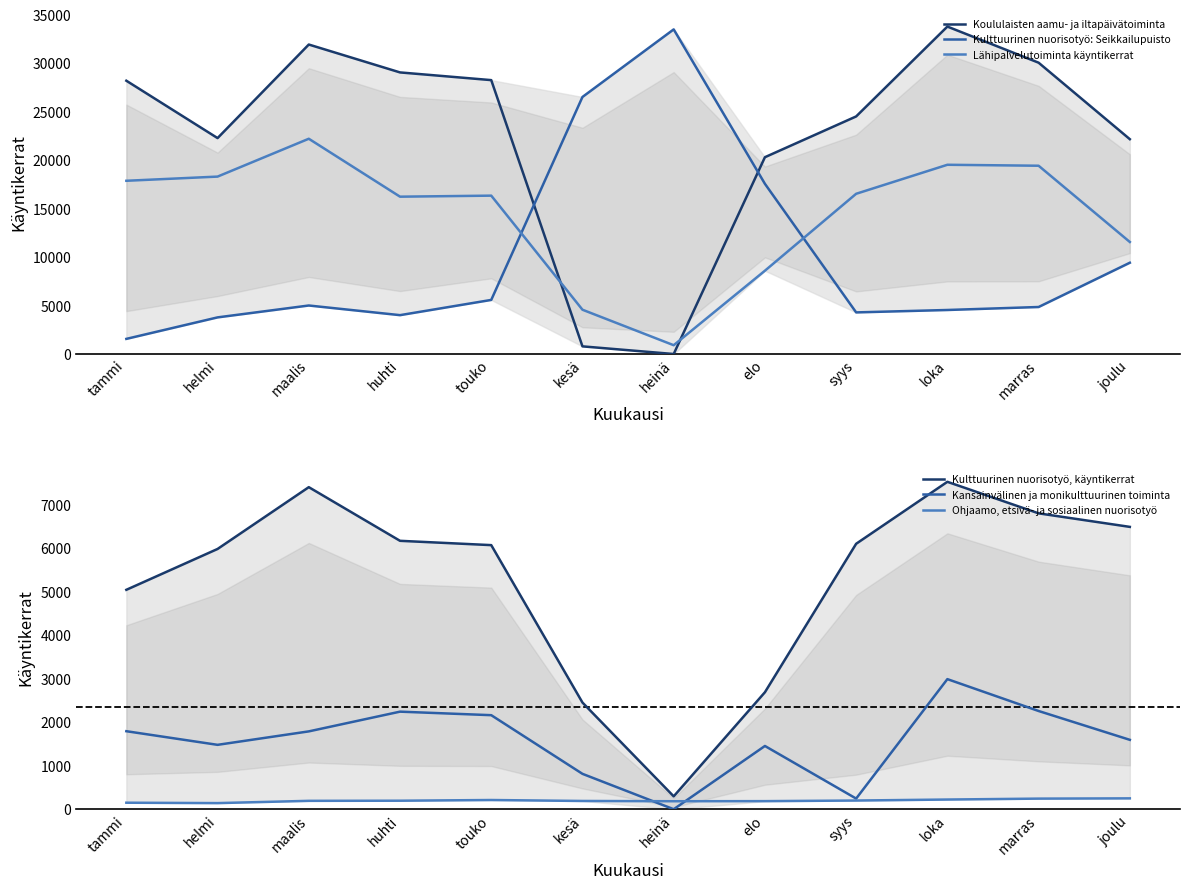

Where is the first local minimum for Lähipalvelutoiminta käyntikerrat?

huhti